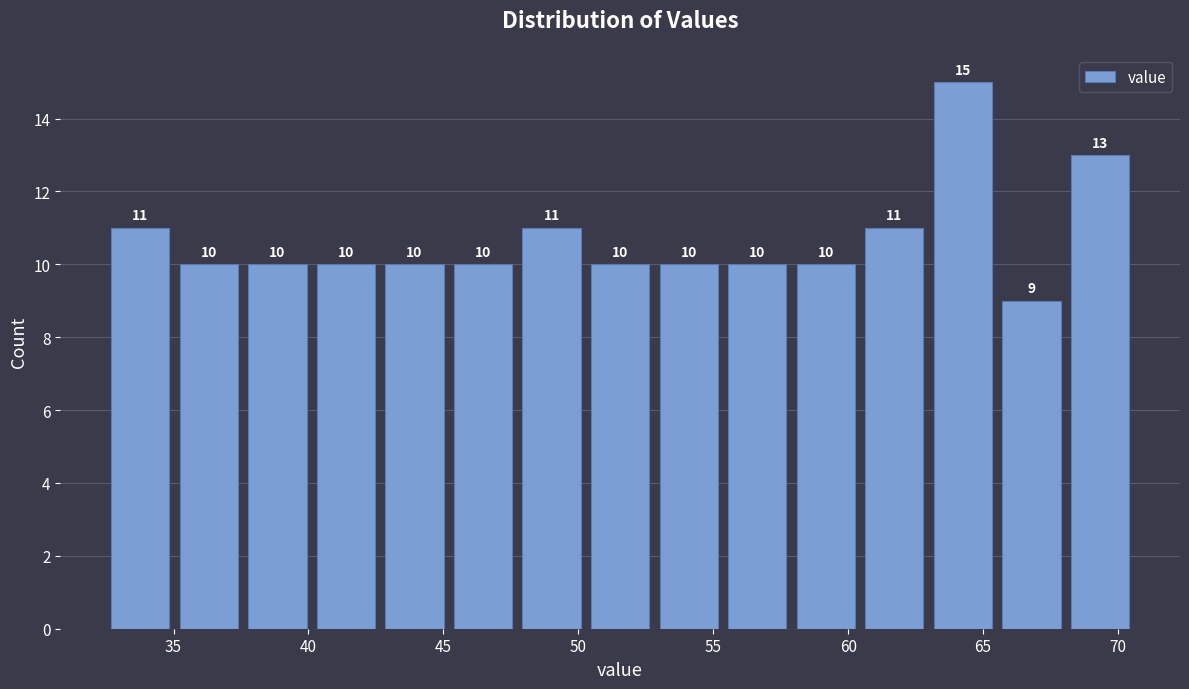

Reading left to right, transcribe this chart: for each bar, give the range it covers on the x-axis and its height. The bar edges are not printed on the chart, so give them approximately, as read against the axis.

32.5 to 35.0: 11
35.0 to 37.5: 10
37.5 to 40.0: 10
40.0 to 42.5: 10
42.5 to 45.0: 10
45.0 to 47.5: 10
47.5 to 50.5: 11
50.5 to 53.0: 10
53.0 to 55.5: 10
55.5 to 58.0: 10
58.0 to 60.5: 10
60.5 to 63.0: 11
63.0 to 65.5: 15
65.5 to 68.0: 9
68.0 to 70.5: 13